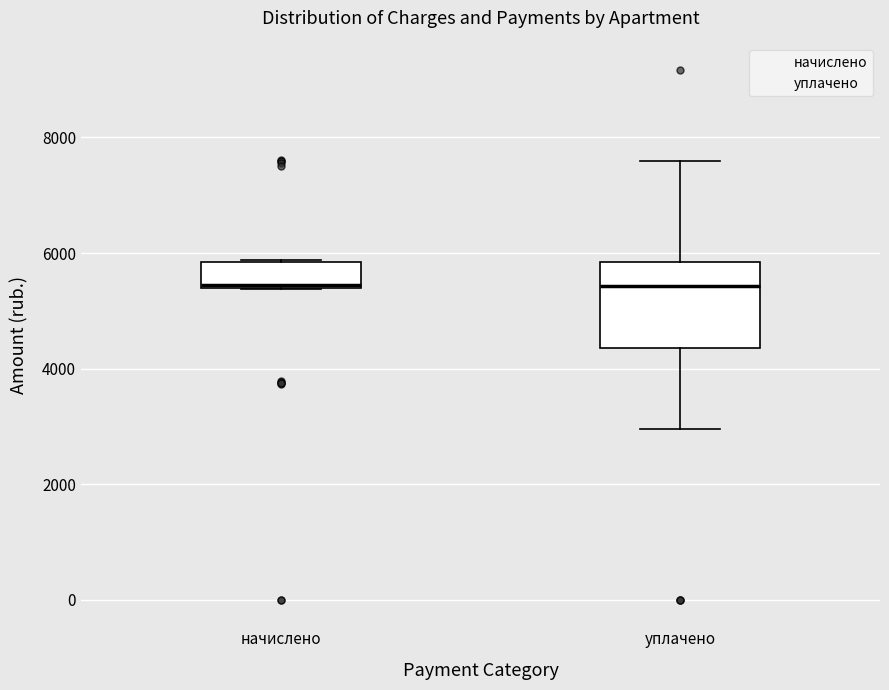

Reading left to right, read every box against the y-axis: the position of its median line, the range the box covers, and the ends of its whiskers. The values are not printed on the chart, so give them approximately, as read against the axis.

начислено: median 5400, box 5400 to 5800, whiskers 5400 to 5800
уплачено: median 5400, box 4400 to 5800, whiskers 3000 to 7600